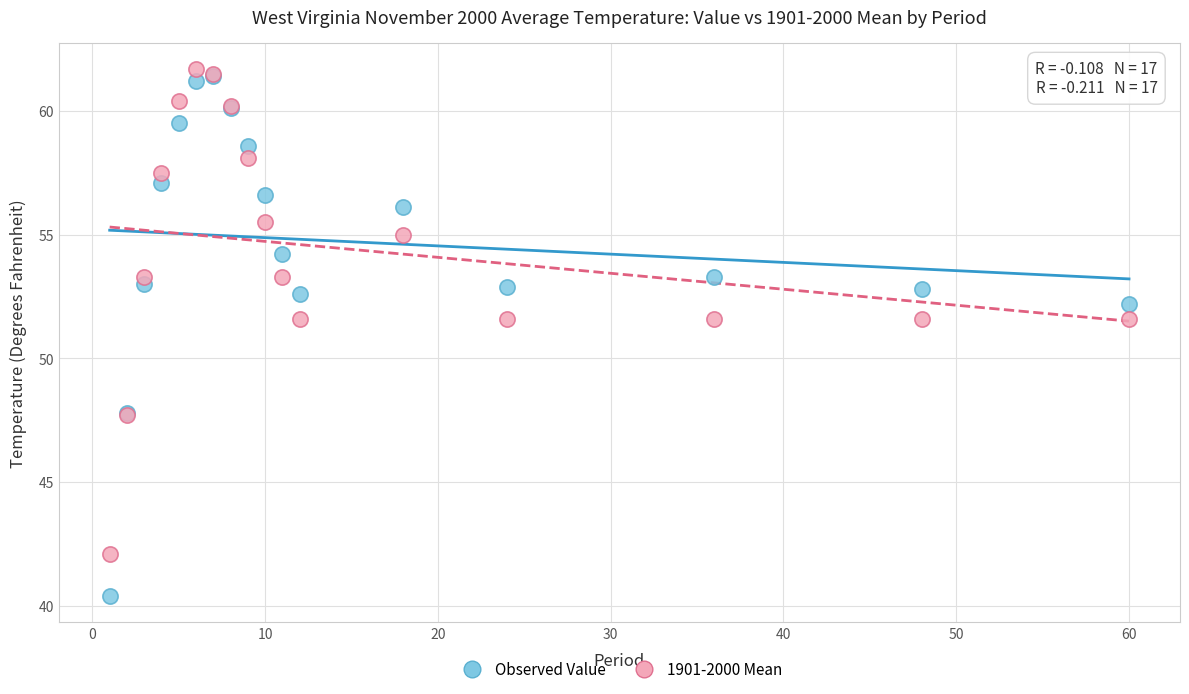

Which series contains the lowest Y value?

Observed Value